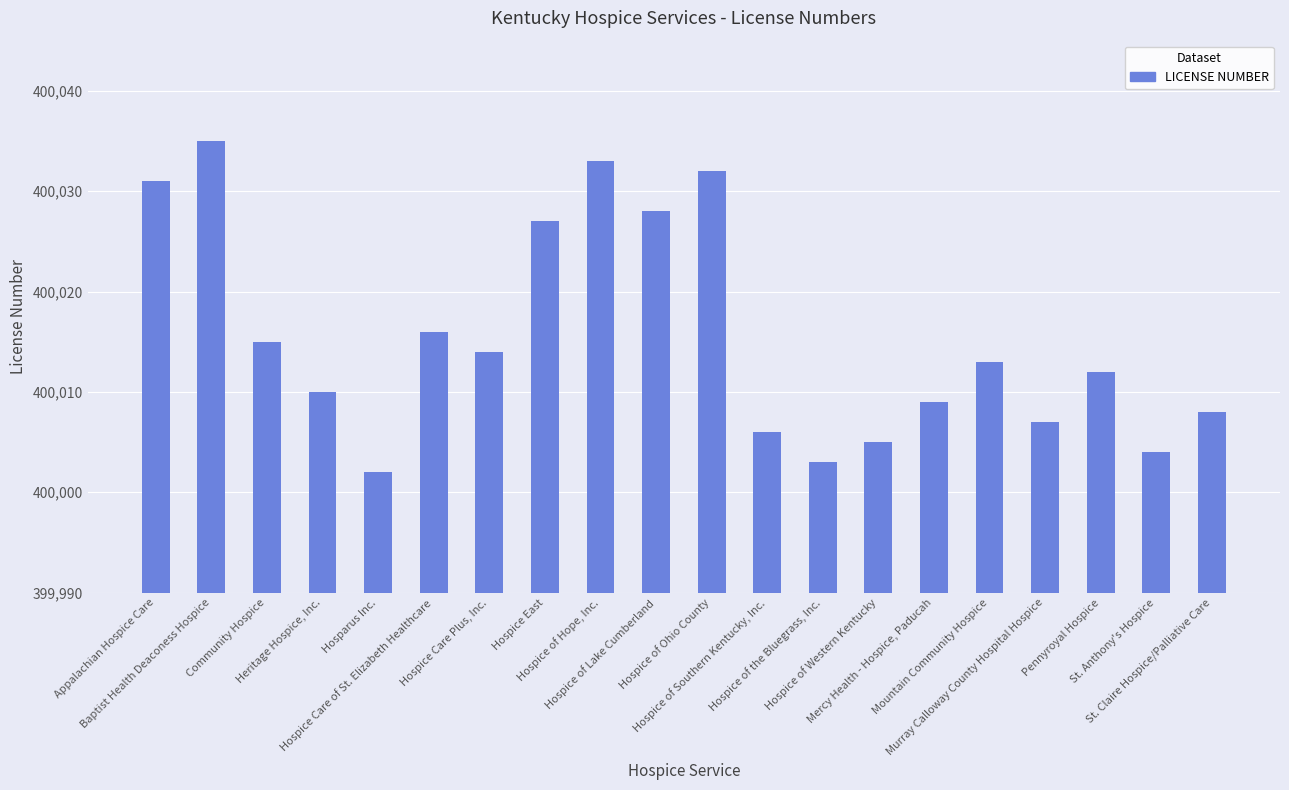

Between Murray Calloway County Hospital Hospice and Hosparus Inc., which is larger?

Murray Calloway County Hospital Hospice